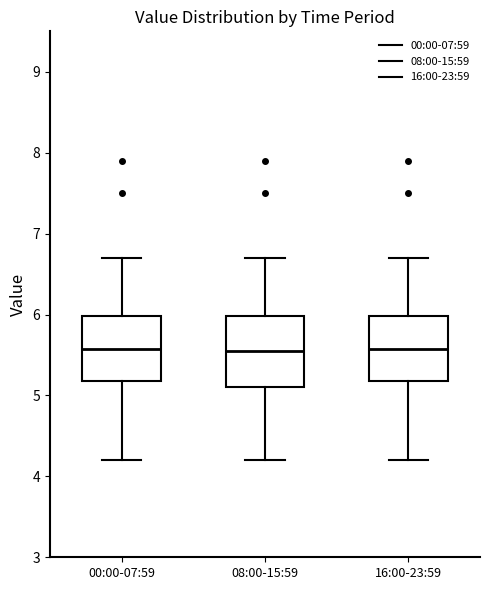

Reading left to right, read every box against the y-axis: the position of its median line, the range the box covers, and the ends of its whiskers. The values are not printed on the chart, so give them approximately, as read against the axis.

00:00-07:59: median 5.6, box 5.2 to 6.0, whiskers 4.2 to 6.7
08:00-15:59: median 5.6, box 5.1 to 6.0, whiskers 4.2 to 6.7
16:00-23:59: median 5.6, box 5.2 to 6.0, whiskers 4.2 to 6.7